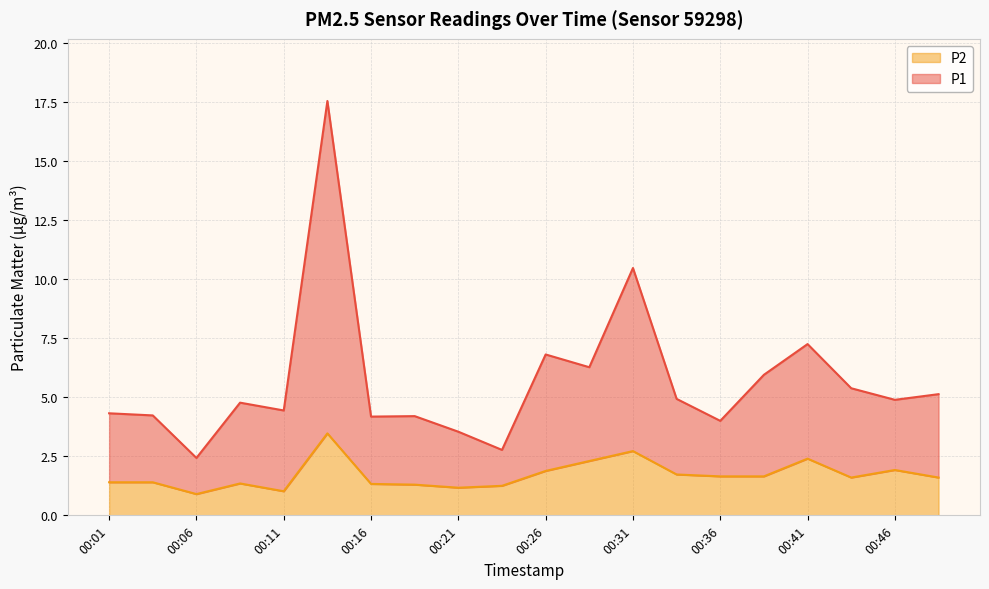

List the labels in order of P2 value, smallest first.

00:06, 00:11, 00:21, 00:23, 00:18, 00:16, 00:08, 00:01, 00:03, 00:43, 00:48, 00:36, 00:38, 00:33, 00:26, 00:46, 00:28, 00:41, 00:31, 00:13